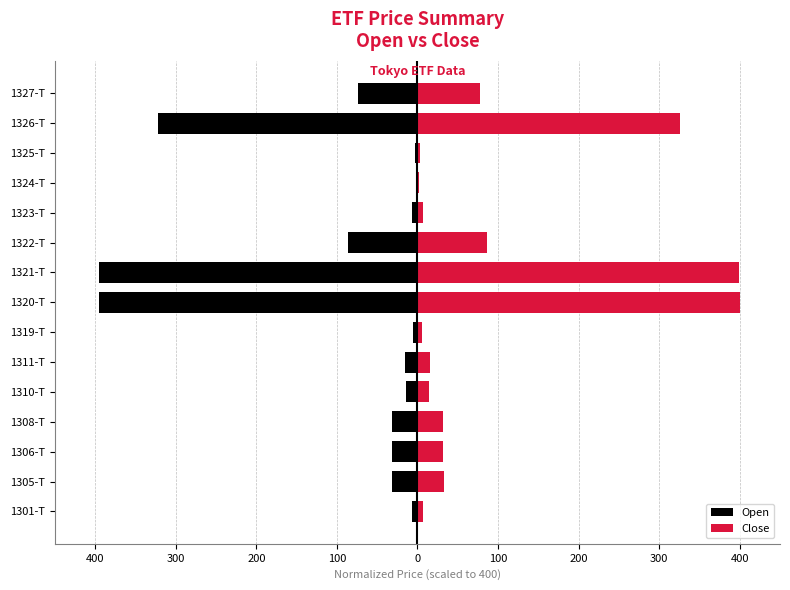

Is it true that Close equals 16.1 at 1306-T?

False